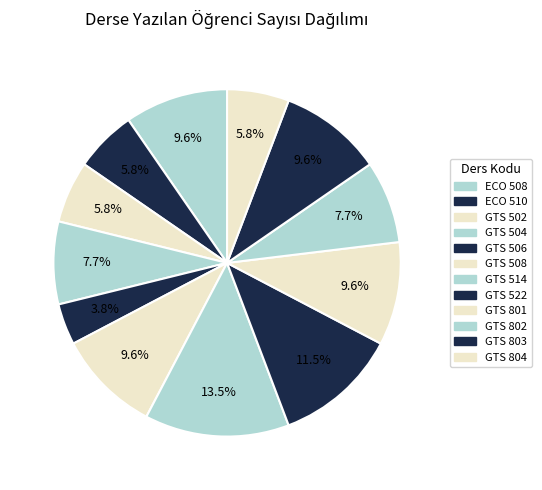

What is the smallest slice in the pie chart?

GTS 506